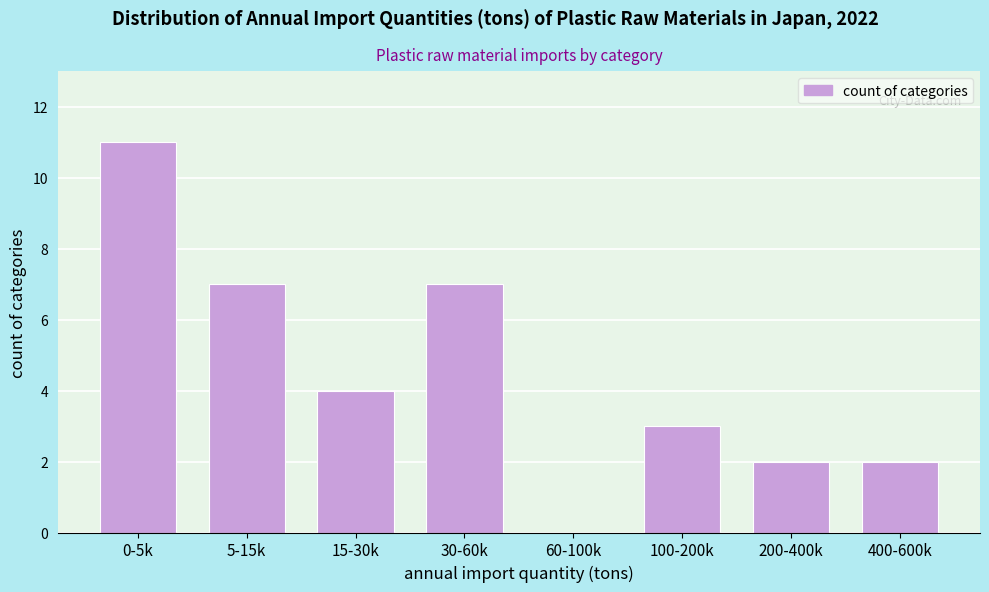

Reading left to right, what are all the values shown in this chart?

0-5k=11	5-15k=7	15-30k=4	30-60k=7	60-100k=0	100-200k=3	200-400k=2	400-600k=2